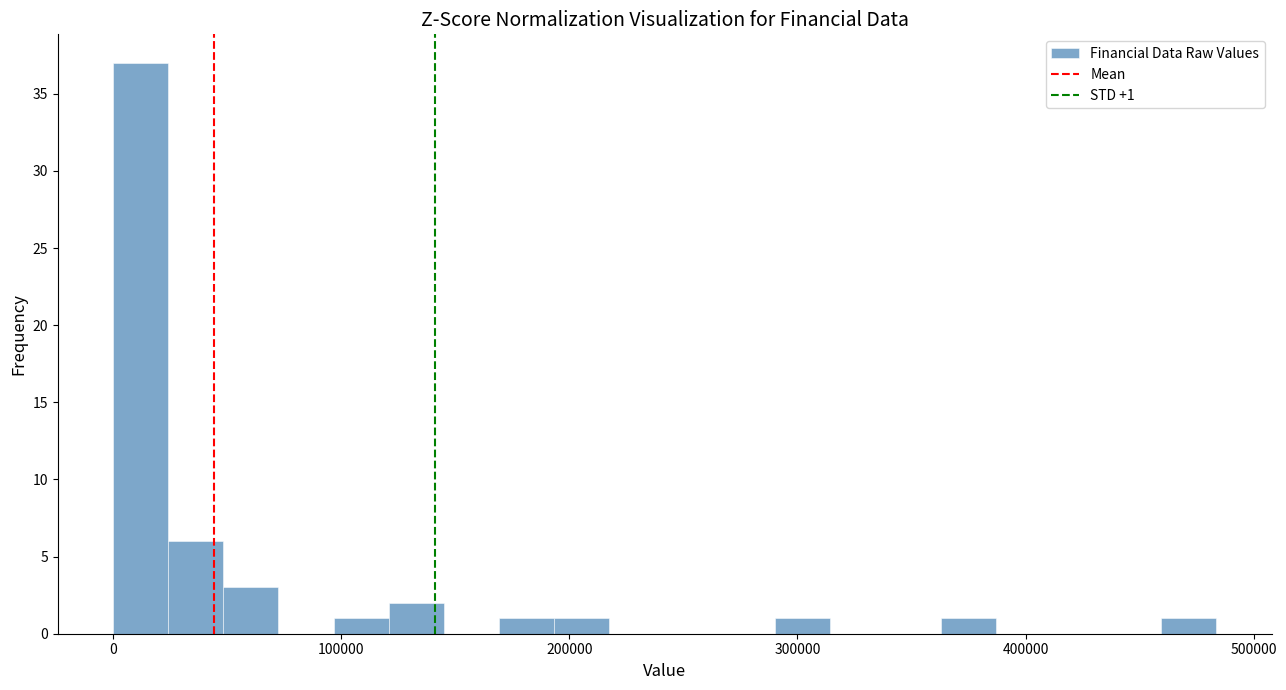

Read against the x-axis, roughly where is the centre of the tallest bar?

10000